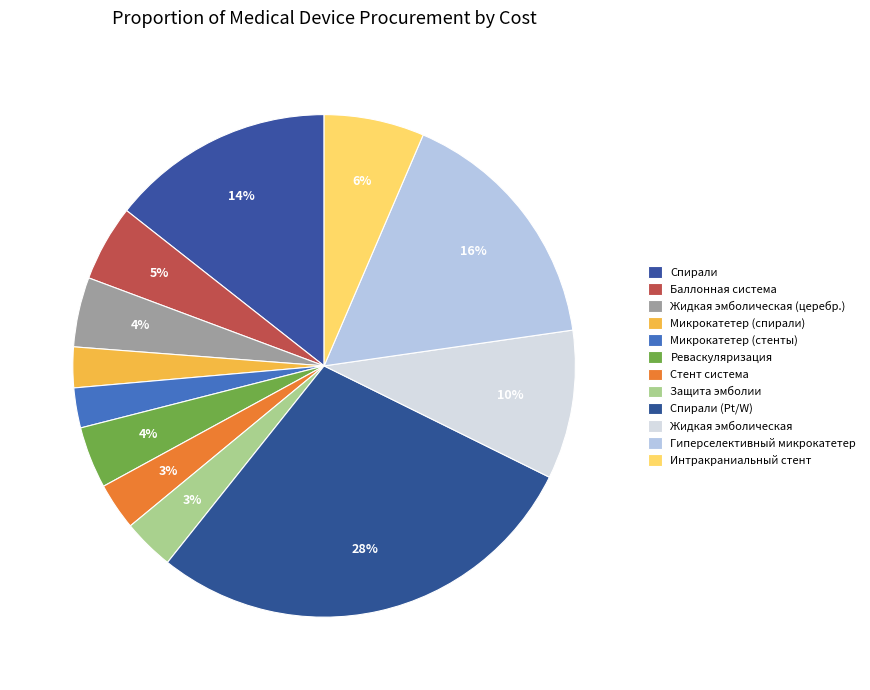

How many slices are in this pie chart?

12